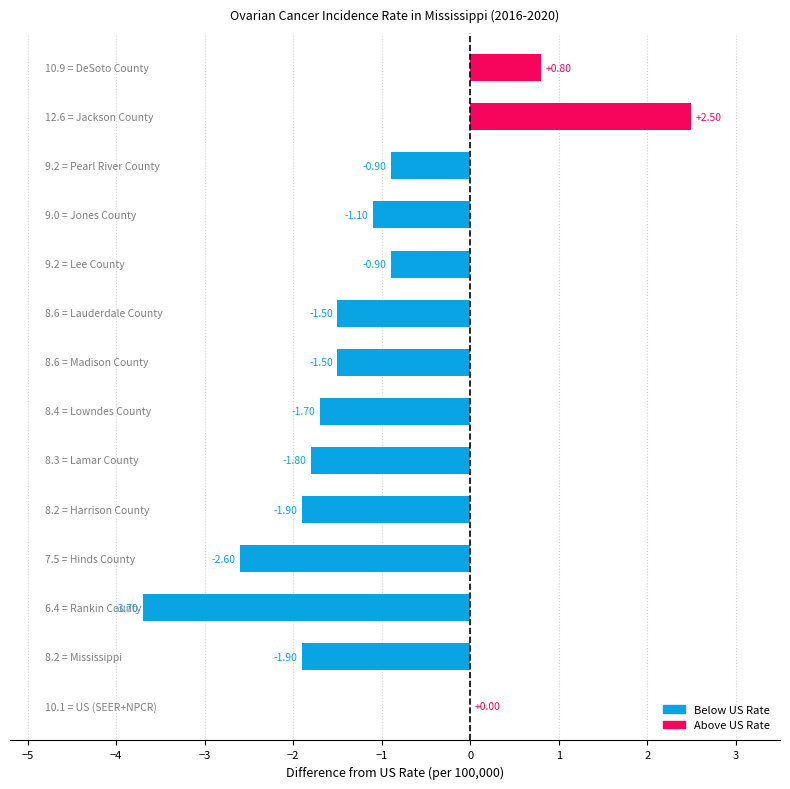

What is the sum of all values?

-16.2